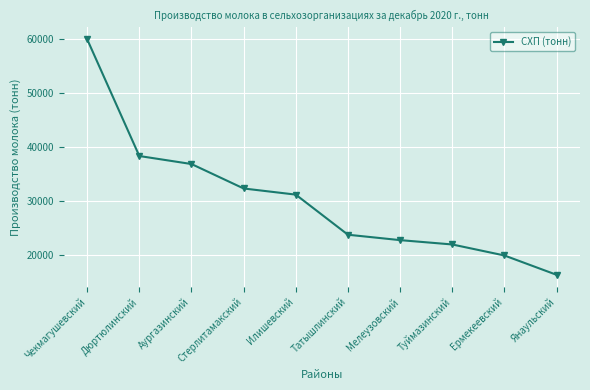

What is the change in value from Туймазинский to Янаульский?

-5605.5